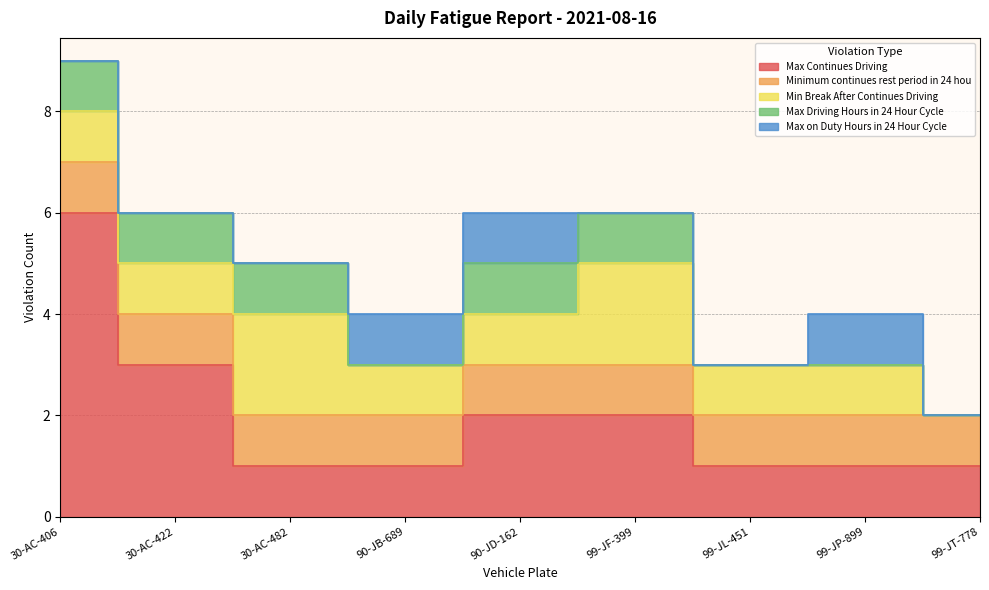

Where do Max Driving Hours in 24 Hour Cycle and Max on Duty Hours in 24 Hour Cycle first cross each other?

30-AC-482 and 90-JB-689